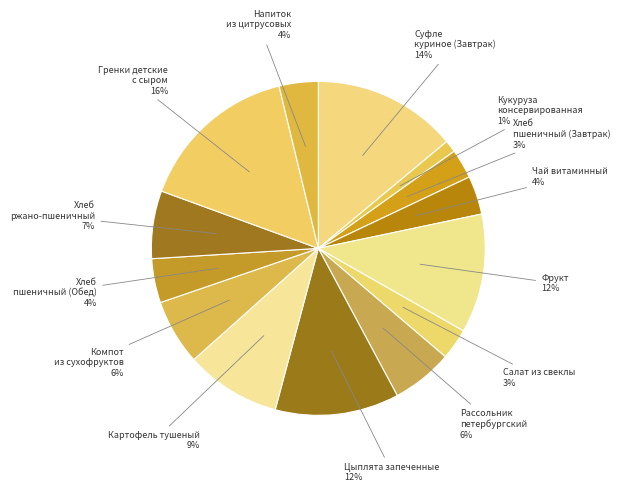

Rank the categories by value from lowest to highest.

Кукуруза консервированная, Хлеб пшеничный (Завтрак), Салат из свеклы, Чай витаминный, Напиток из цитрусовых, Хлеб пшеничный (Обед), Рассольник петербургский, Компот из сухофруктов, Хлеб ржано-пшеничный, Картофель тушеный, Фрукт, Цыплята запеченные, Суфле куриное (Завтрак), Гренки детские с сыром